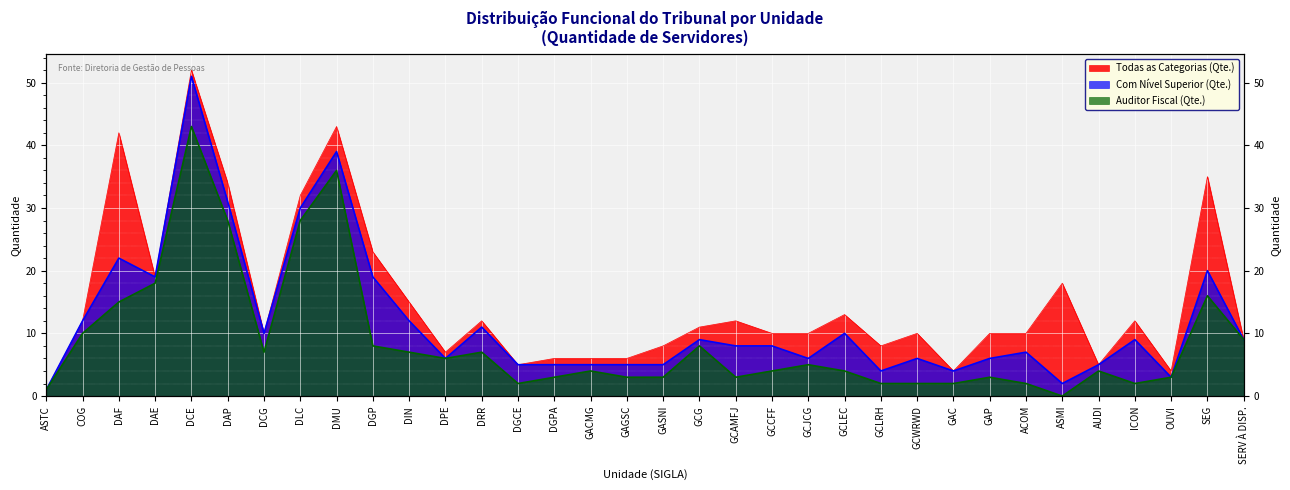

What are all the series names shown in the legend?

Todas as Categorias (Qte.), Com Nível Superior (Qte.), Auditor Fiscal (Qte.)